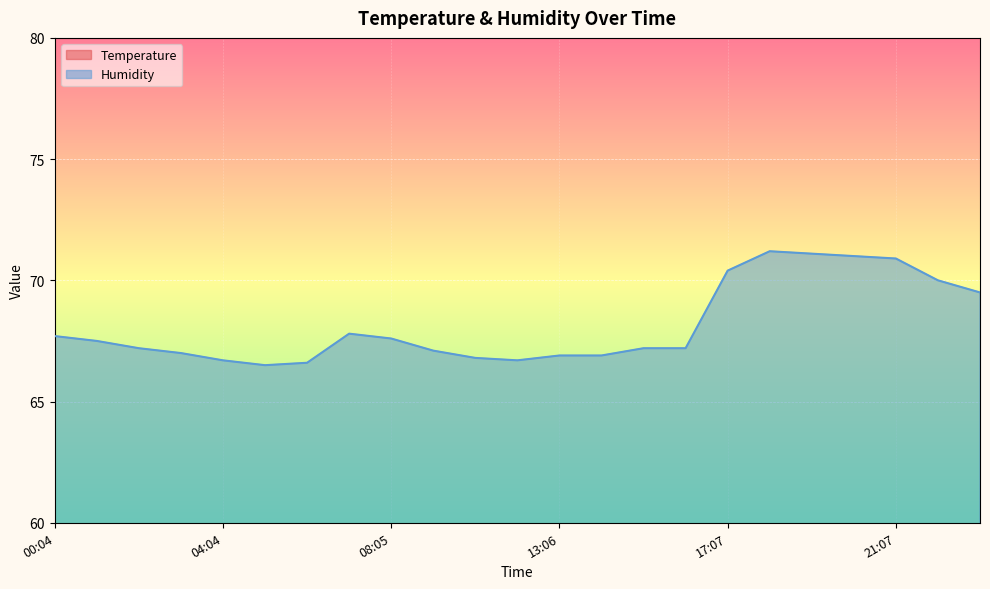

Between 21:07 and 13:06, which is larger?

21:07